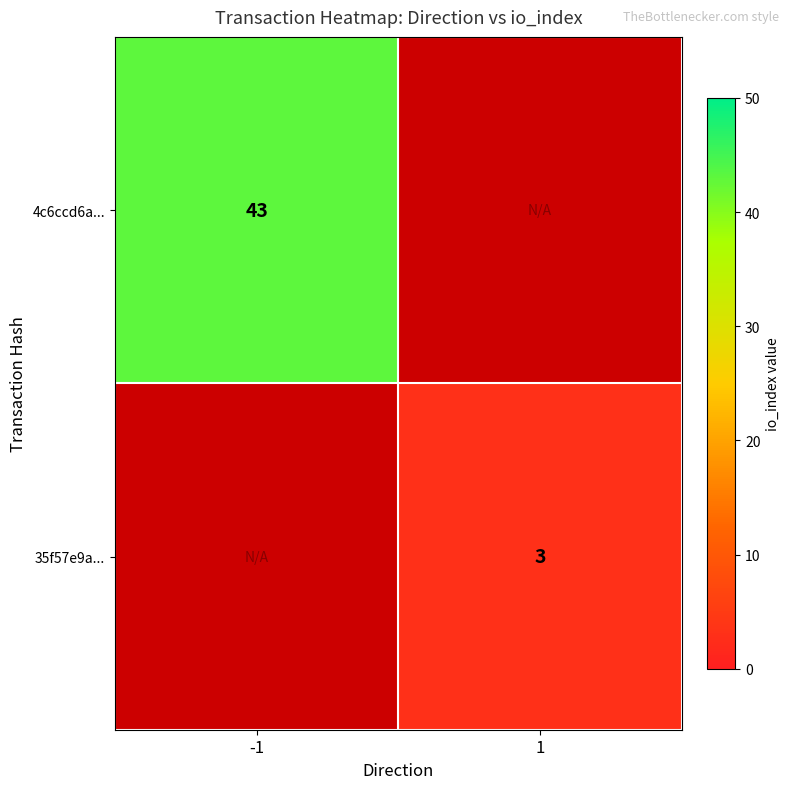

Is the value of 4c6ccd6a... at -1 greater than the value of 35f57e9a... at 1?

Yes